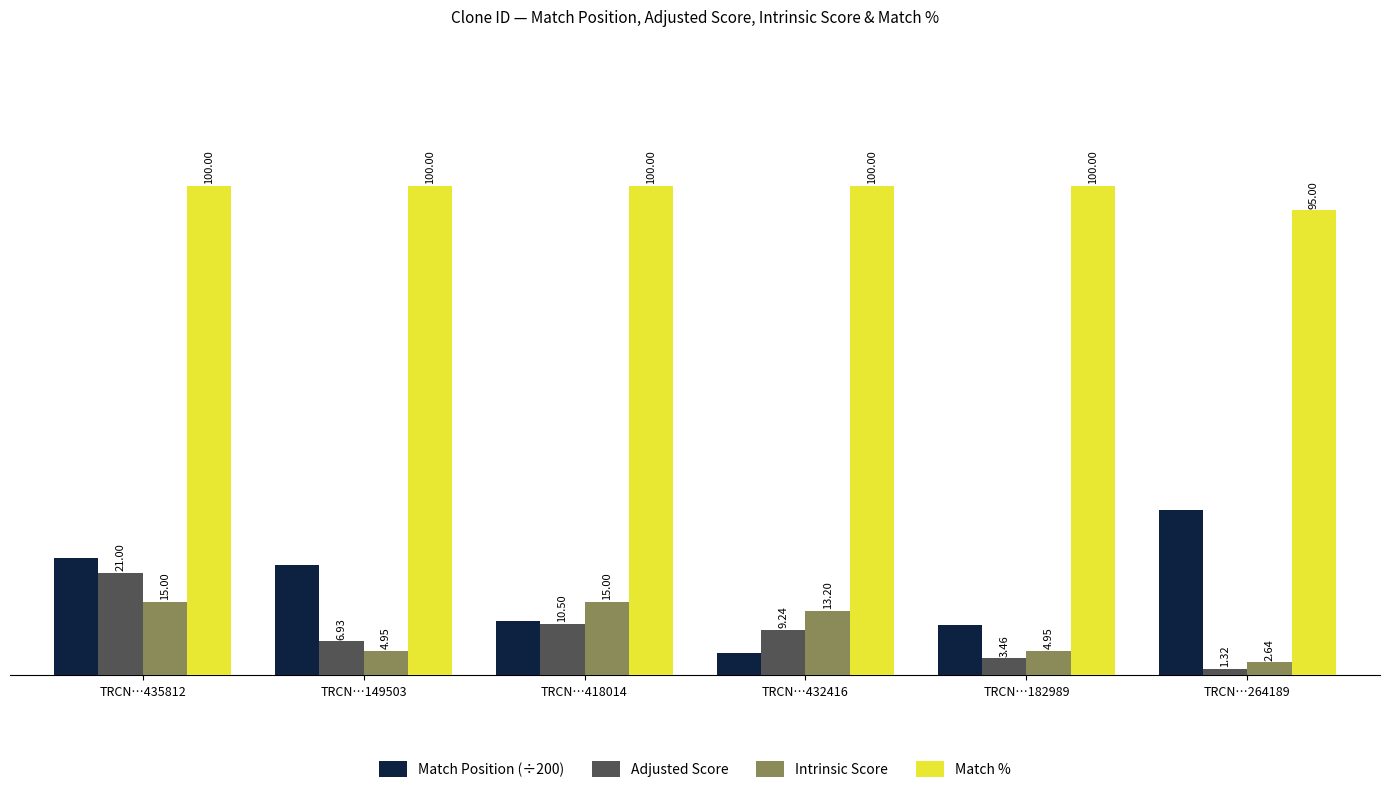

What is the value of the Match Position (÷200) bar at the 3rd from the left?

11.0